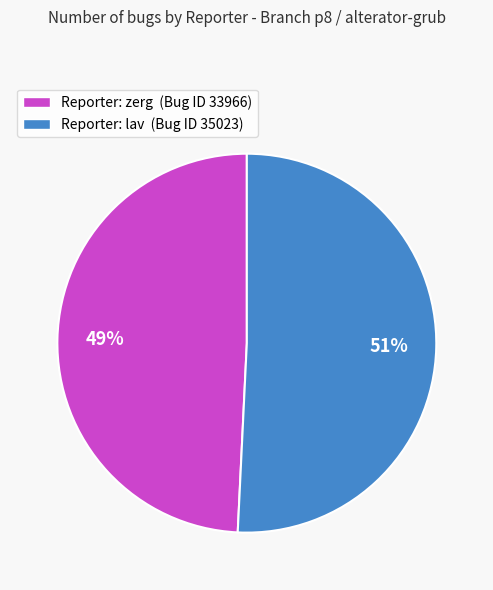

The Reporter: zerg (Bug ID 33966) slice represents 49% of the pie. True or false?

True